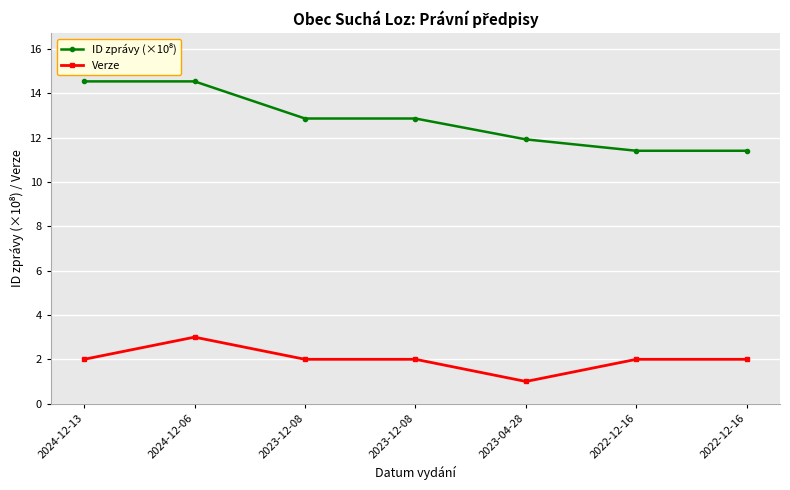

How many lines are shown in the chart?

2